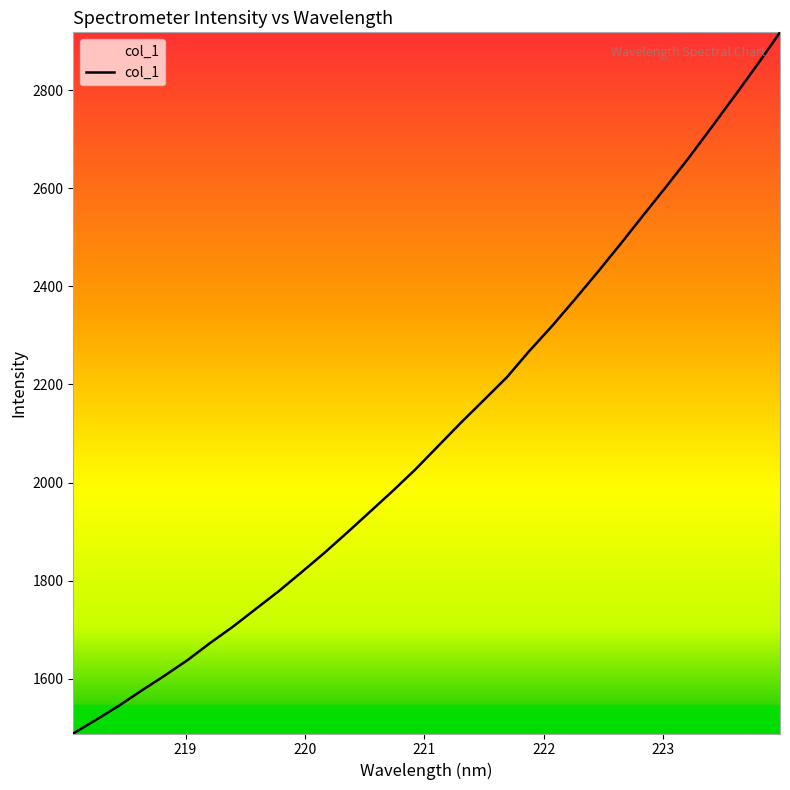

What is the minimum value shown in the chart?

1488.2